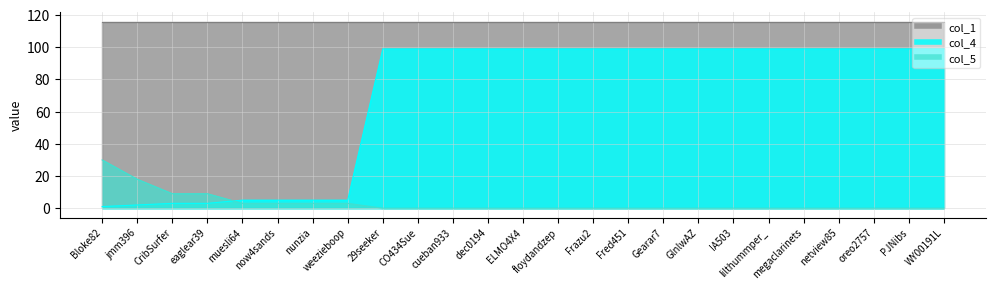

Which series has the widest spread of values?

col_4